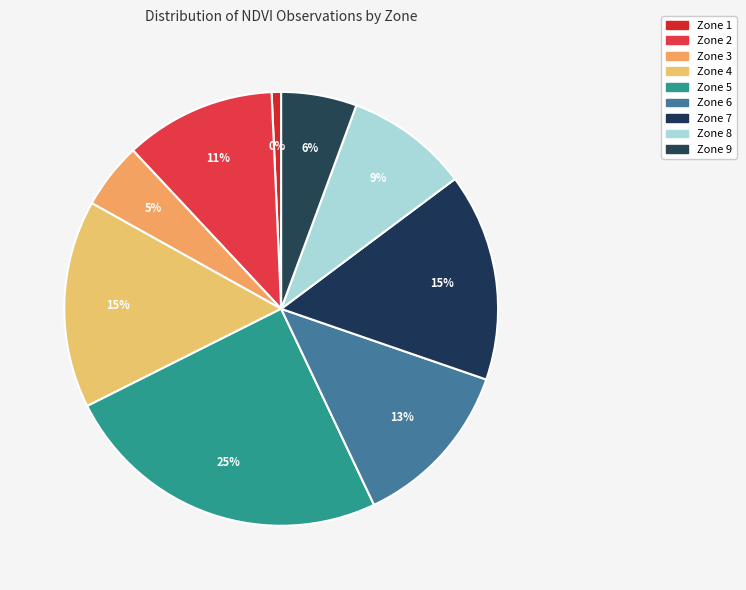

What portion of the pie excludes Zone 2?

88.7%